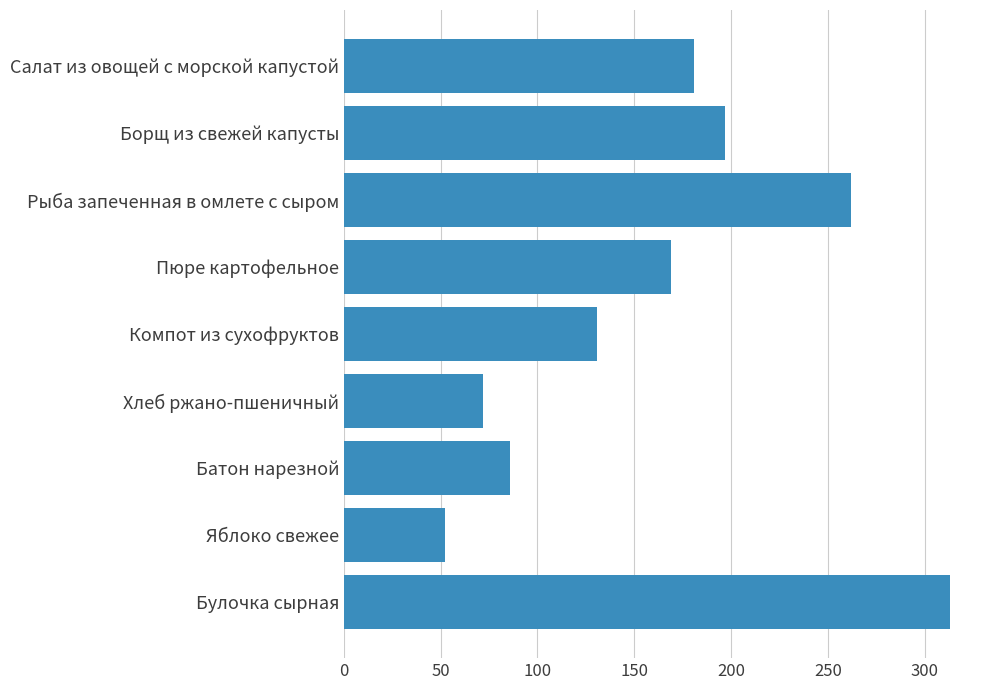

Reading top to bottom, what are all the values shown in this chart?

Салат из овощей с морской капустой=181	Борщ из свежей капусты=197	Рыба запеченная в омлете с сыром=262	Пюре картофельное=169	Компот из сухофруктов=131	Хлеб ржано-пшеничный=72	Батон нарезной=86	Яблоко свежее=52	Булочка сырная=313